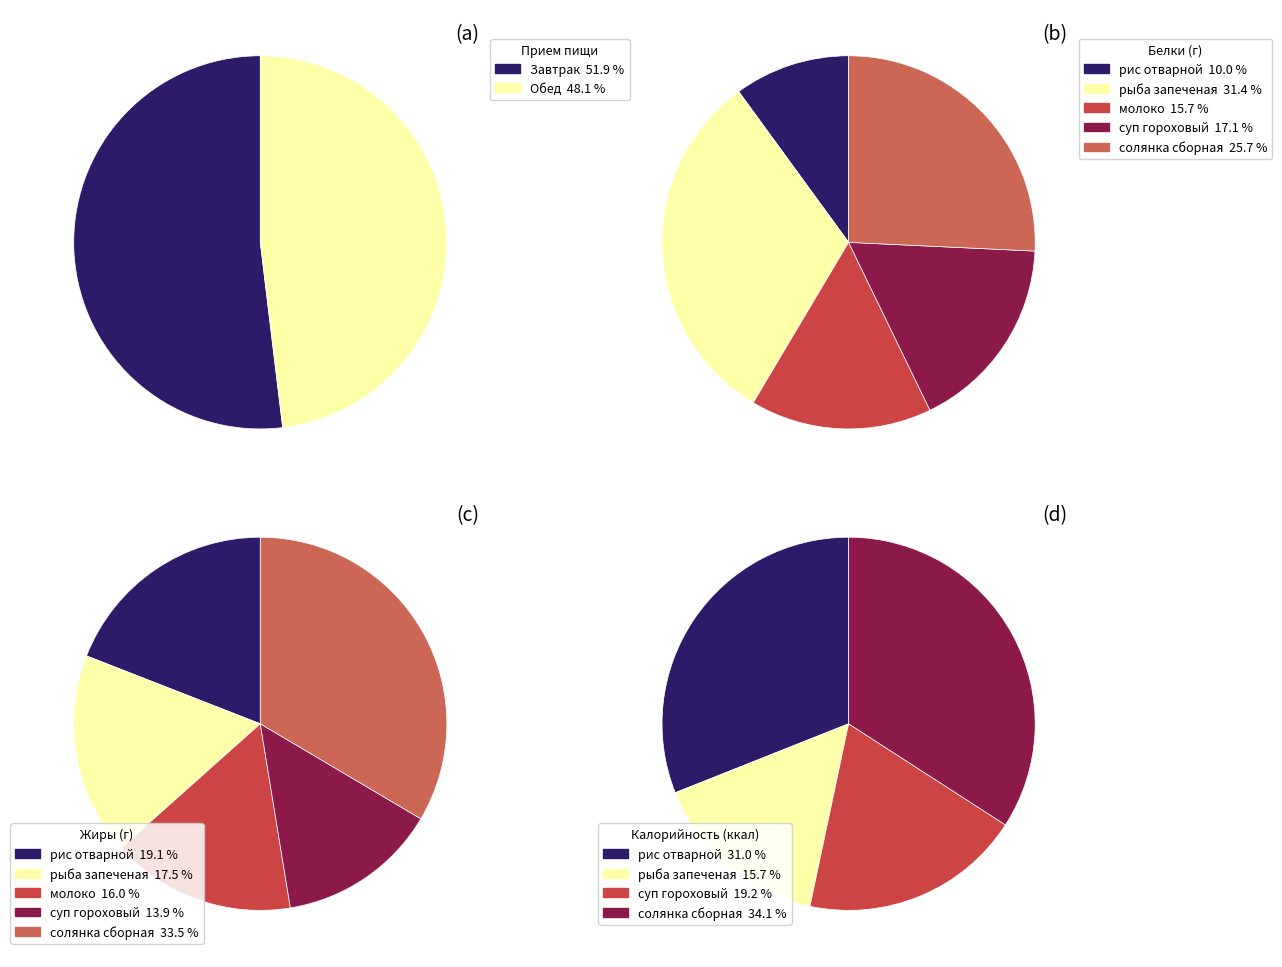

Count the number of slices in the pie.

10